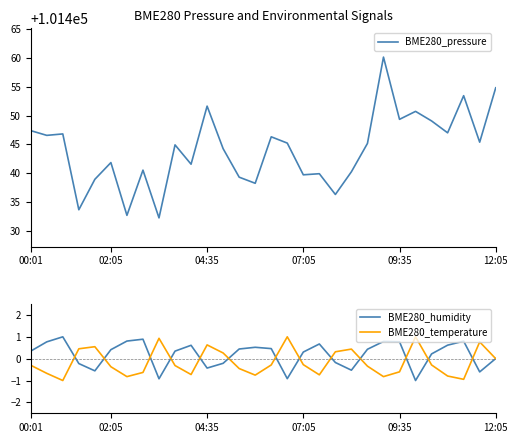

Is it true that BME280_humidity equals 0.7 at 02:05?

False